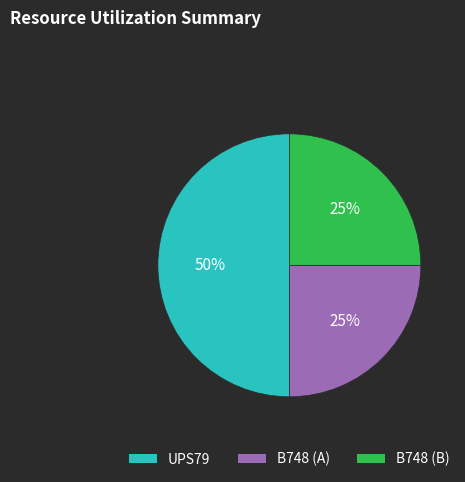

To the nearest percent, what is the average slice percentage?

33%